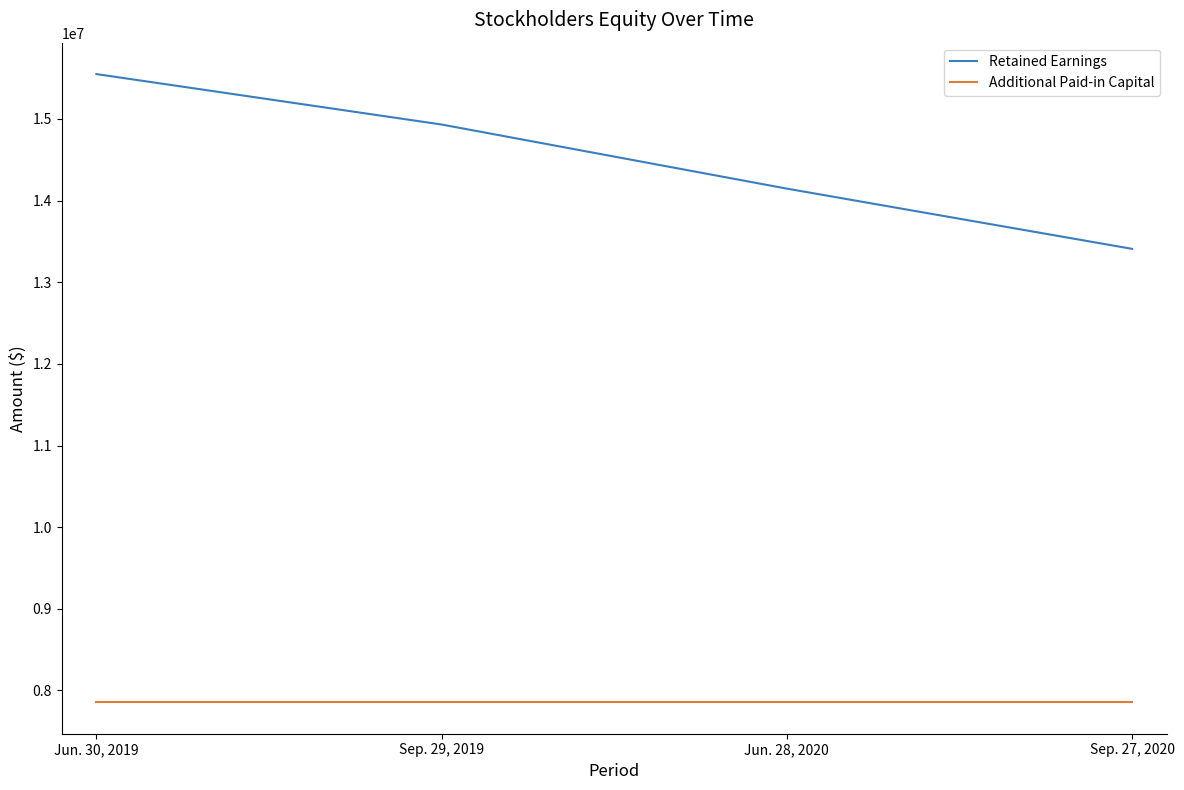

Reading right to left, what are all the values shown in this chart?

Retained Earnings: 13409089	14146812	14932116	15549961
Additional Paid-in Capital: 7854108	7854108	7854108	7854108